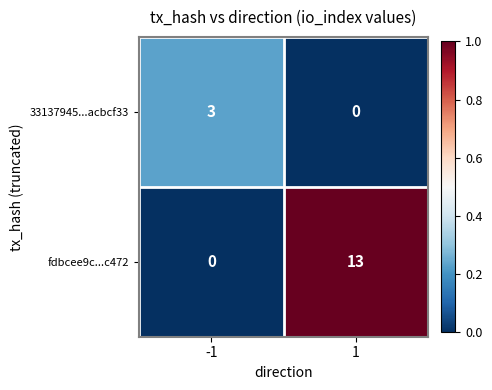

What is the sum of all 33137945...acbcf33 values?

3